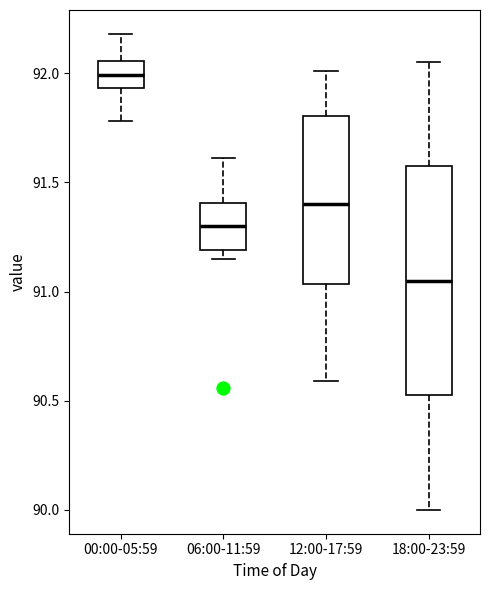

Which box is the tallest, from its lower edge to its upper edge?

18:00-23:59